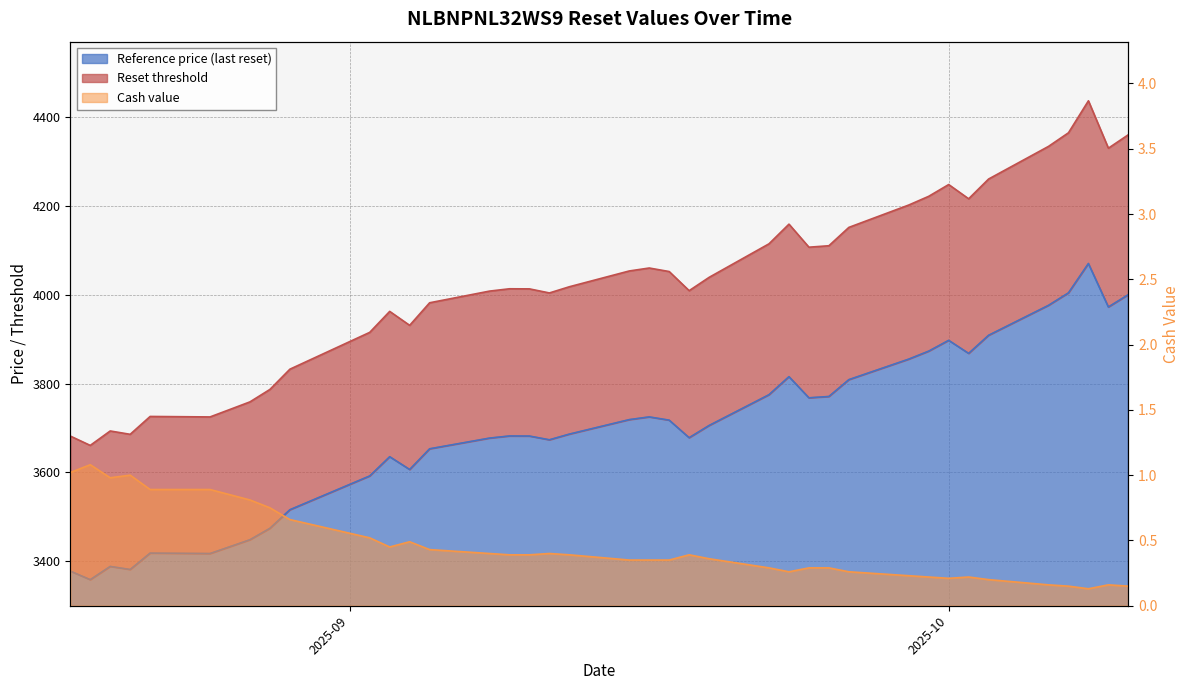

What is the sum of the Reference price (last reset) values at 2025-10-10 and 2025-09-10?

8373.8